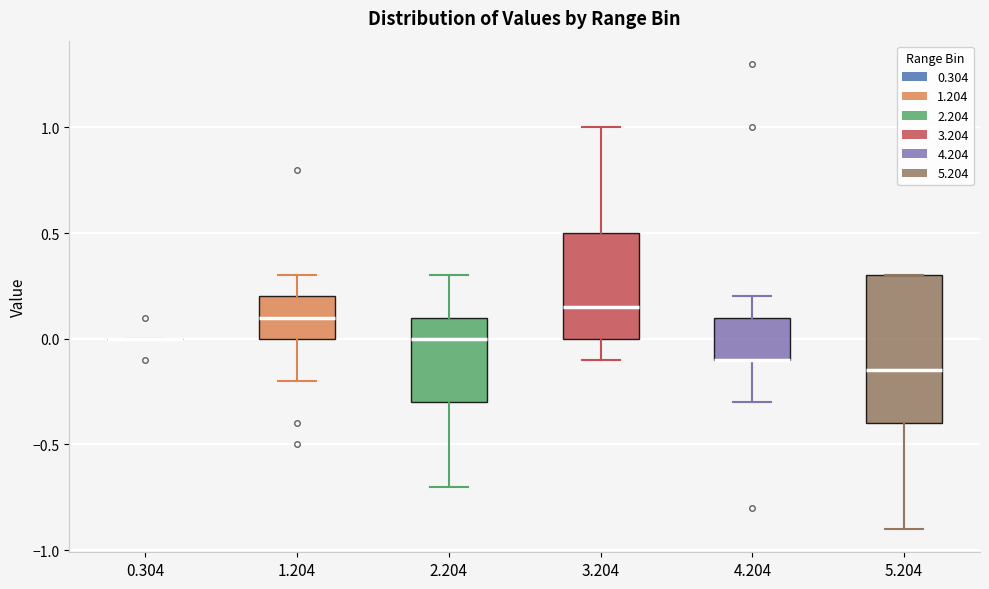

Which box is the tallest, from its lower edge to its upper edge?

5.204